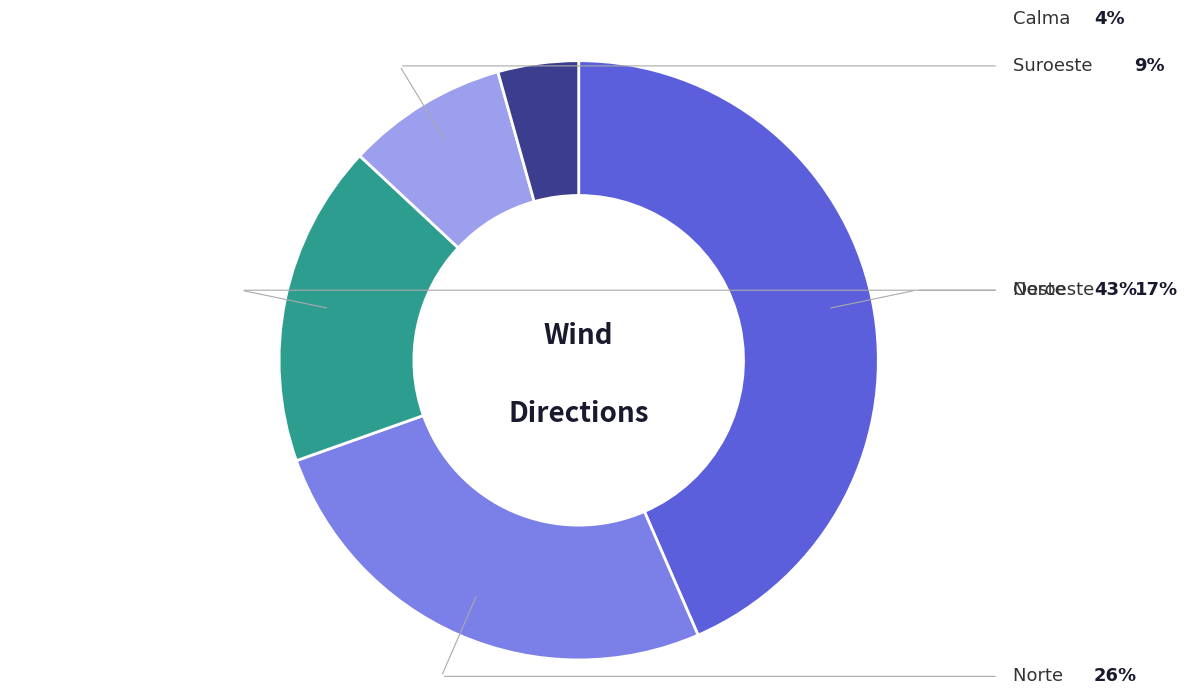

Is there any slice that represents more than half of the pie?

No